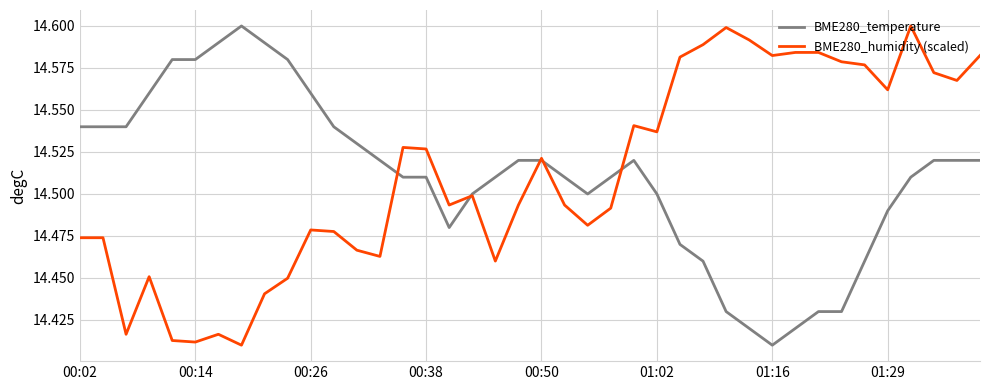

What is the highest value of the BME280_humidity (scaled) series?

14.6